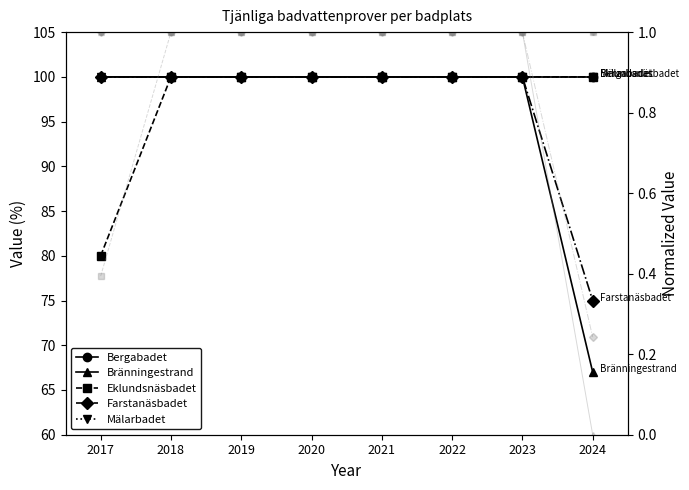

The value of Bränningestrand at 2019 is 100. True or false?

True